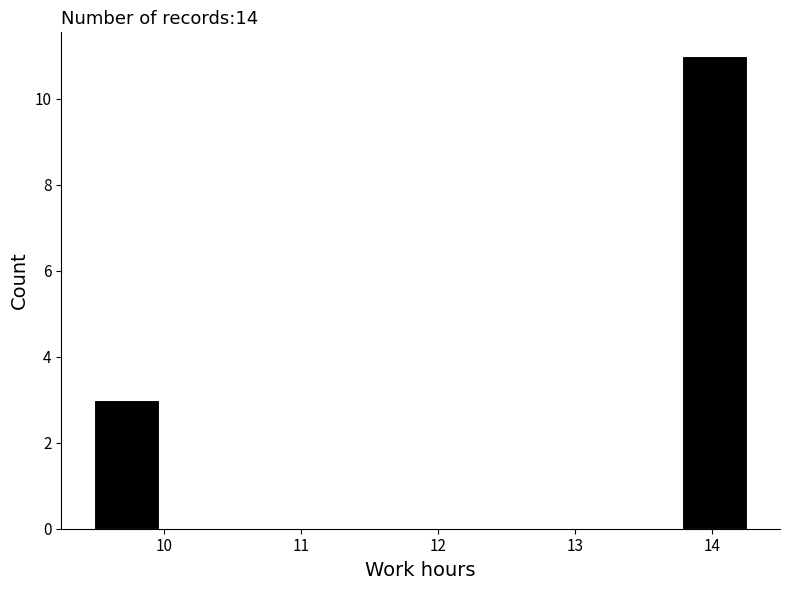

Over which range of the x-axis is the bar tallest?

13.8 to 14.3